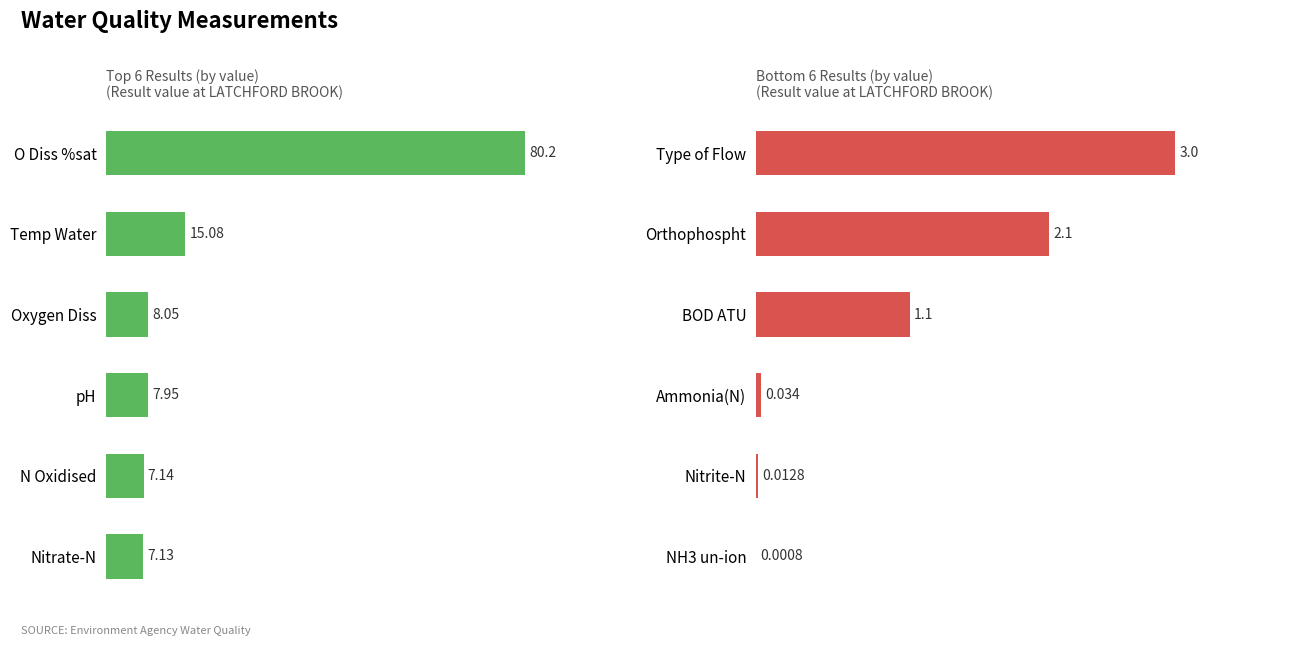

The Bottom 6 by Result Value series shows 0.9 at Orthophospht. True or false?

False